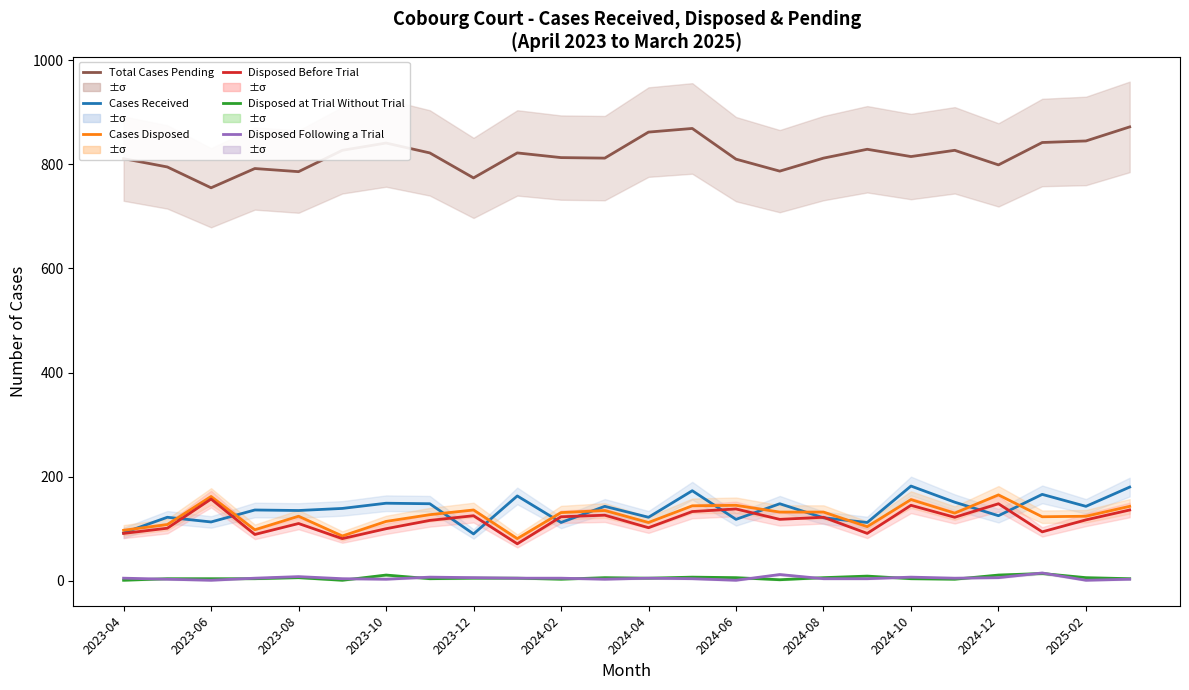

Count the number of data series in this chart.

6